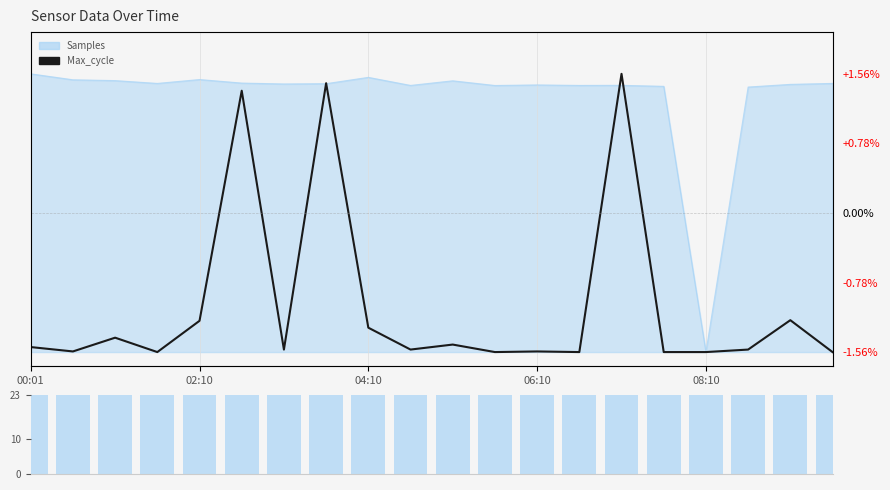

True or false: Max_cycle has a value of 0.0 at 9.

False